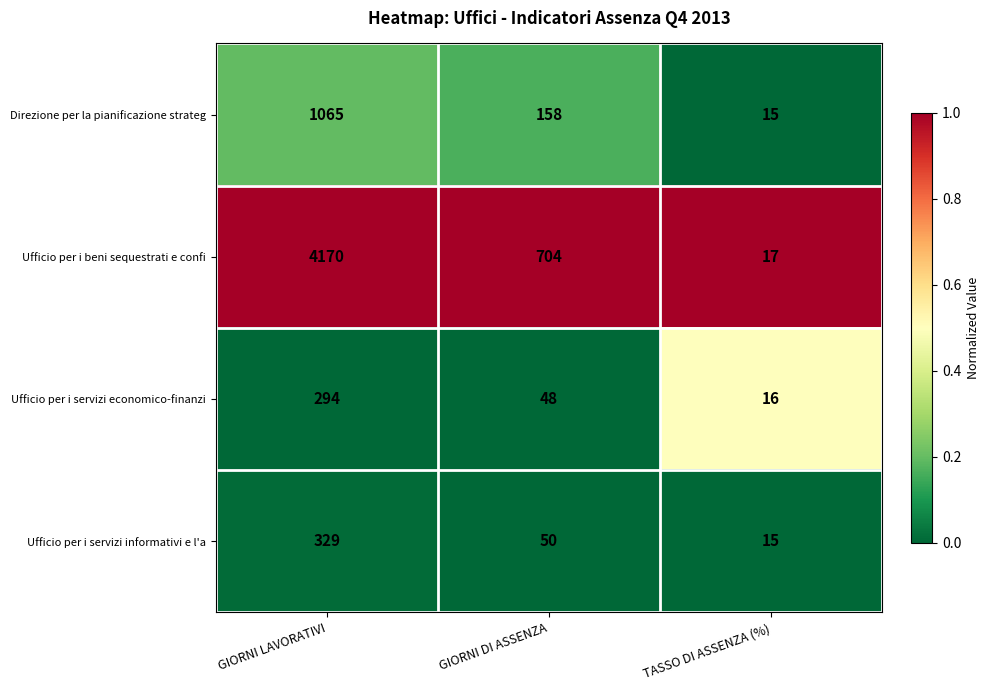

Count the number of categories in the chart.

3